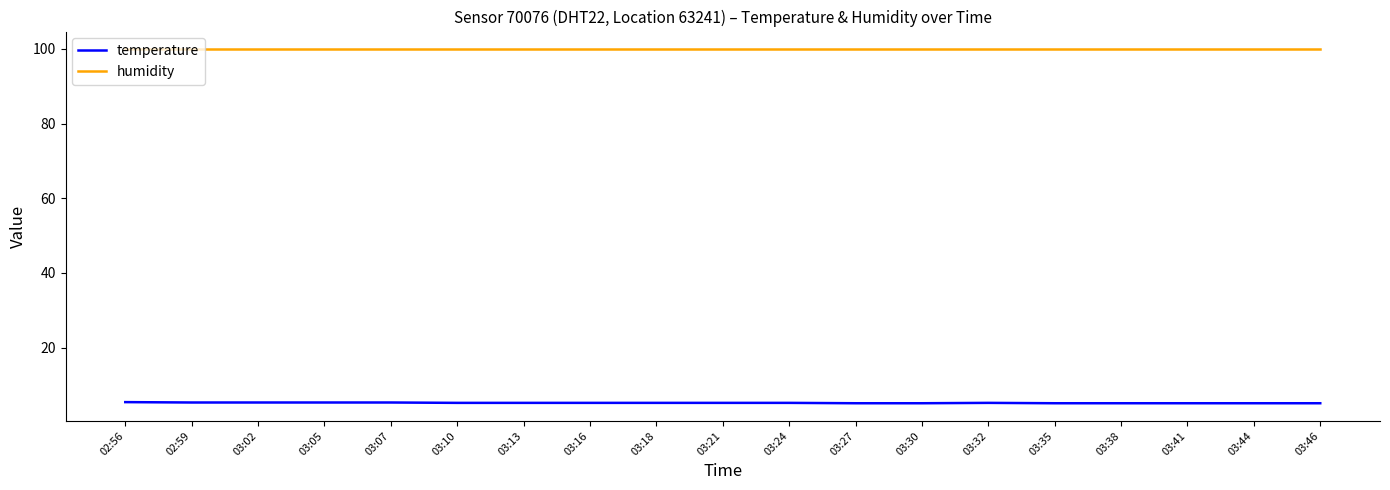

What position from the right is 03:21?

10